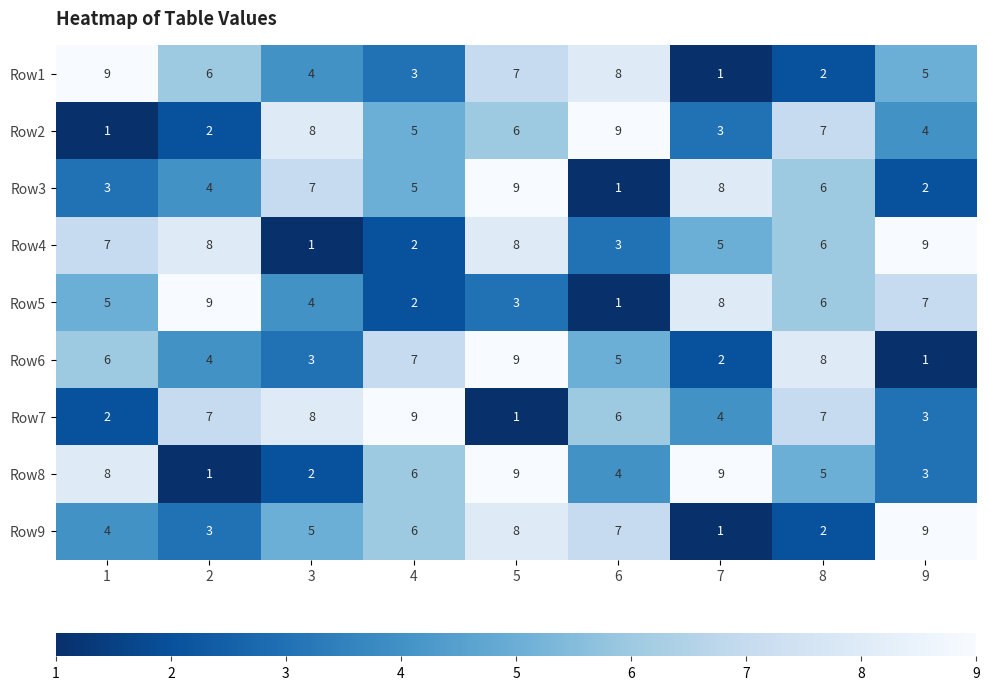

At which category is the sum across all series the highest?

5